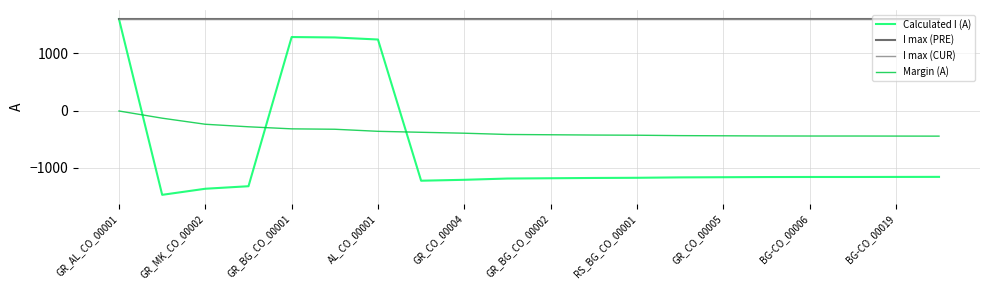

Does the chart display data point markers on the line(s)?

No